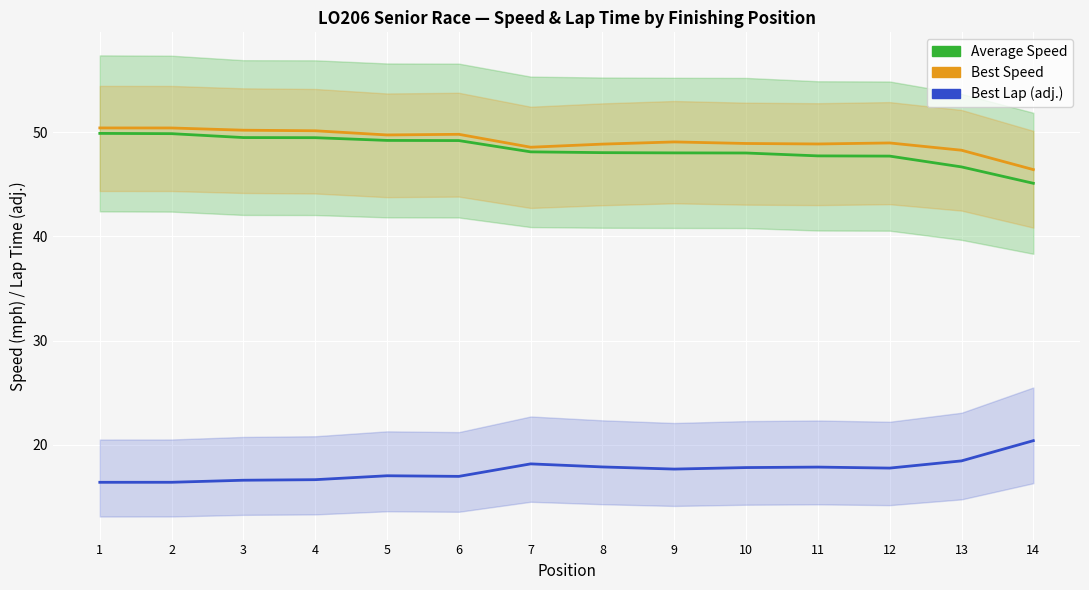

Which series changed the most between 12 and 13?

Average Speed